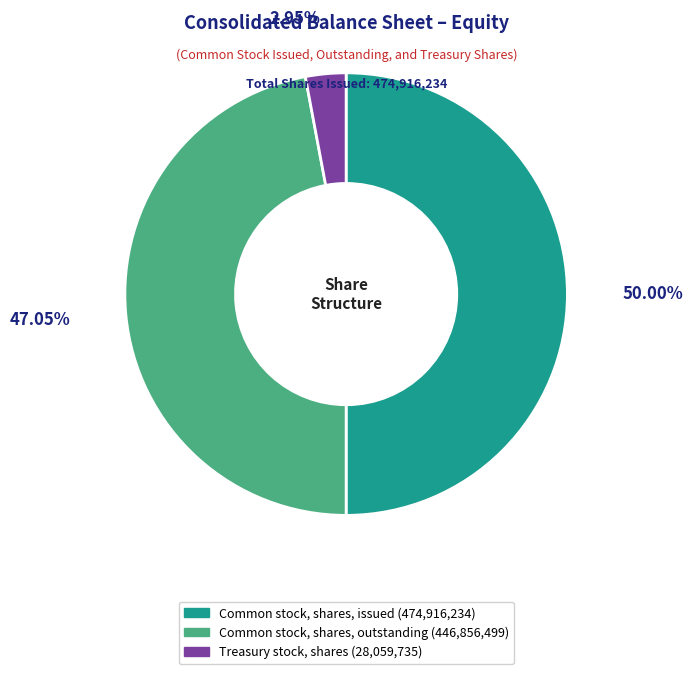

How many slices are in this pie chart?

3